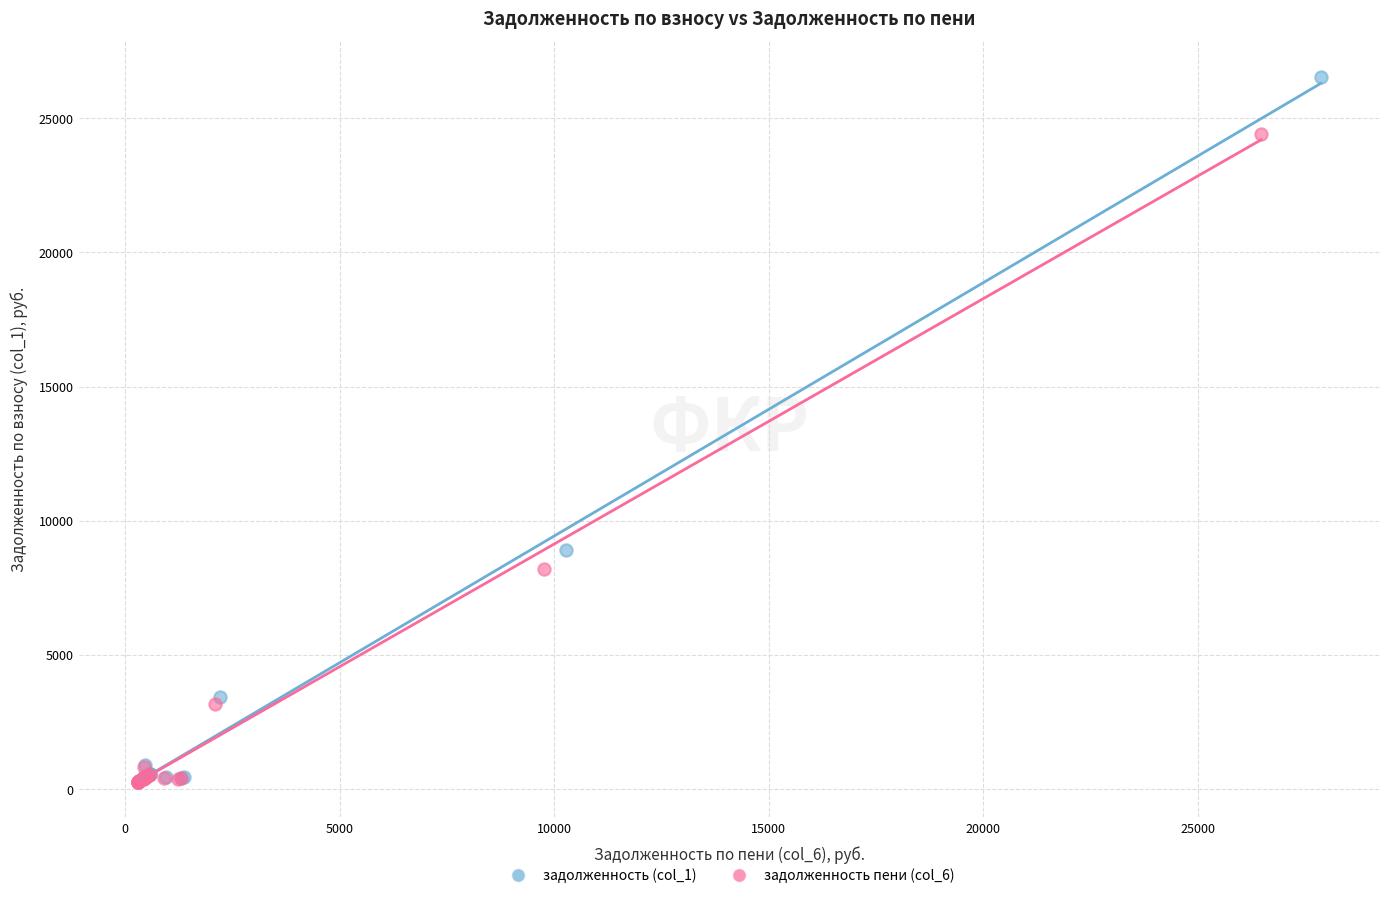

What are all the series names shown in the legend?

задолженность (col_1), задолженность пени (col_6)